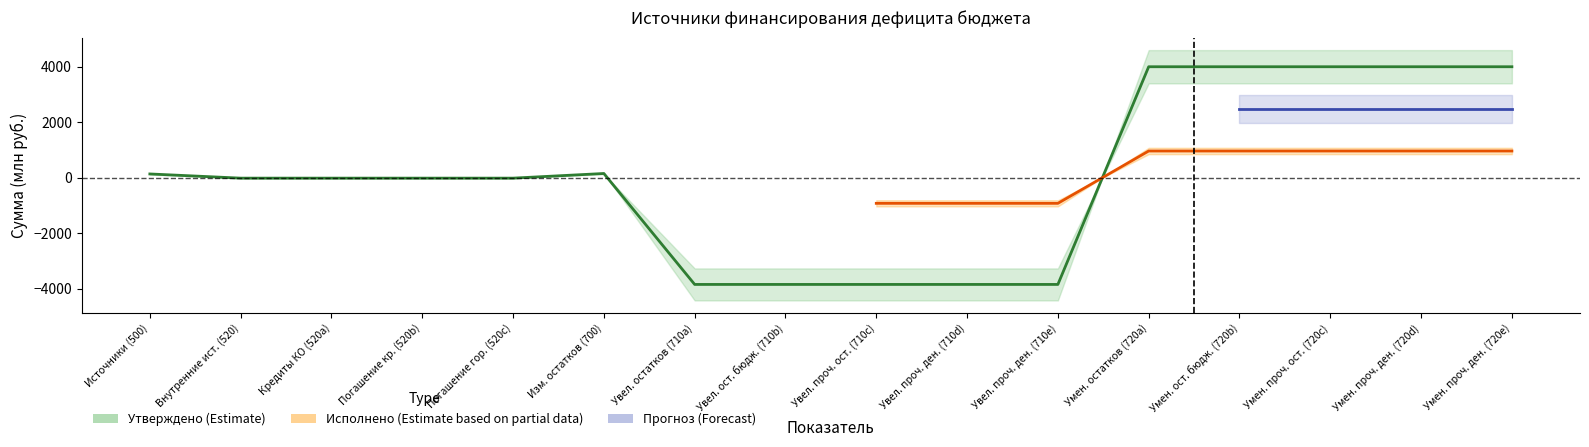

The value at Умен. ост. бюдж. (720b) is 3991.3. True or false?

True